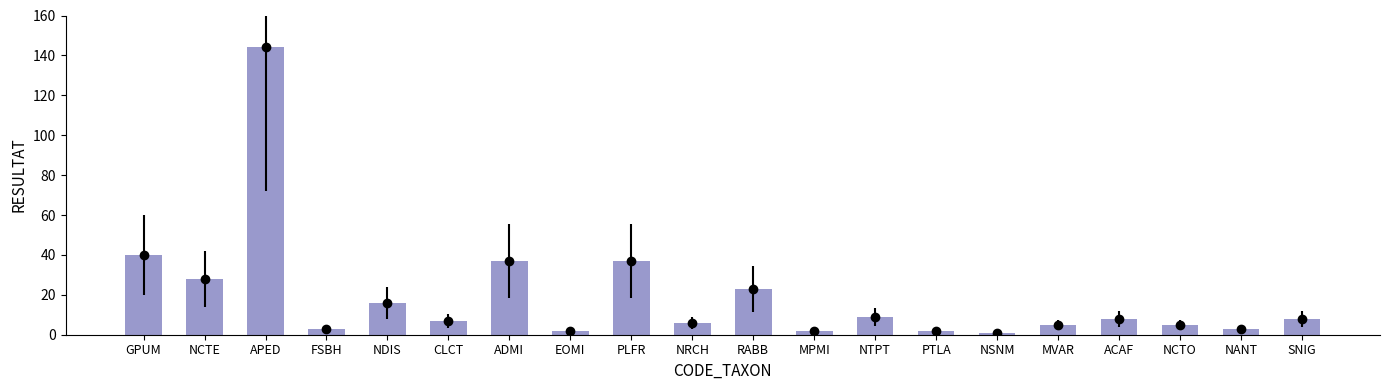

The chart shows a value of 5 at ACAF. True or false?

False